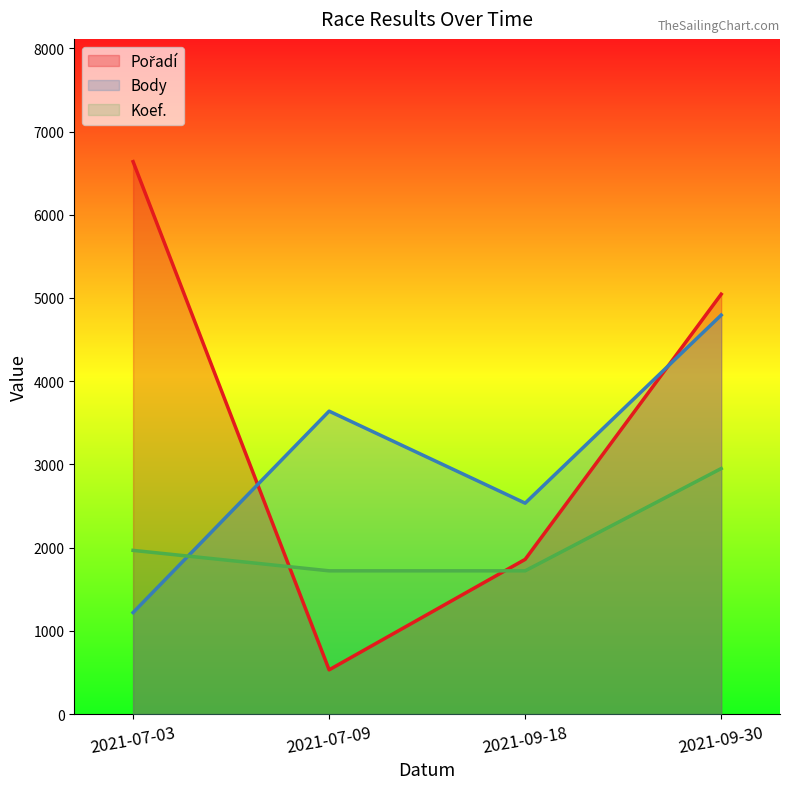

Count the number of categories in the chart.

4